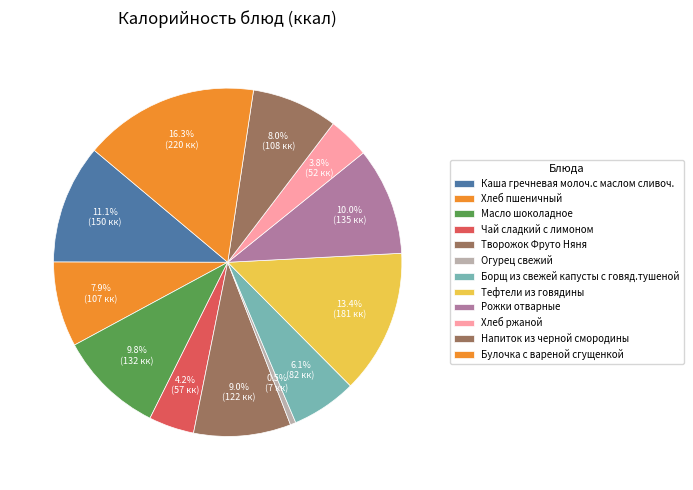

How many slices are in this pie chart?

12